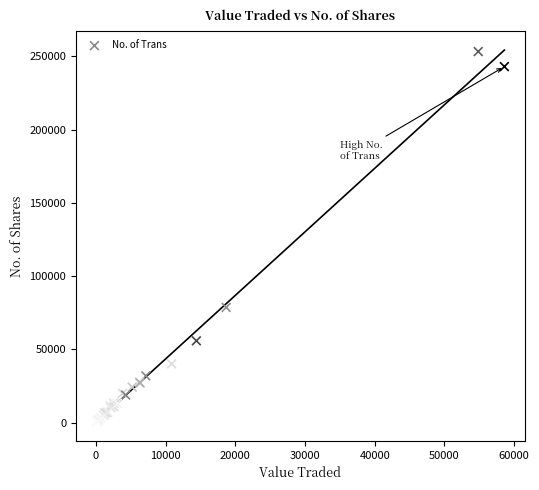

What Y value in the scatter plot is closest to 126793?

78704